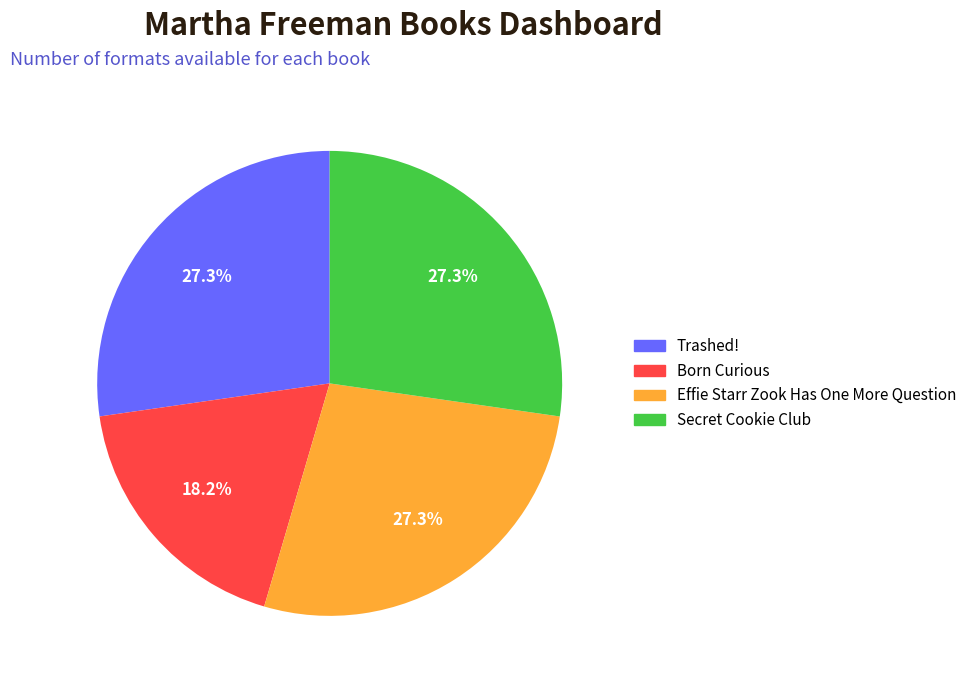

To the nearest percent, what is the difference between the largest and smallest slice percentages?

9%